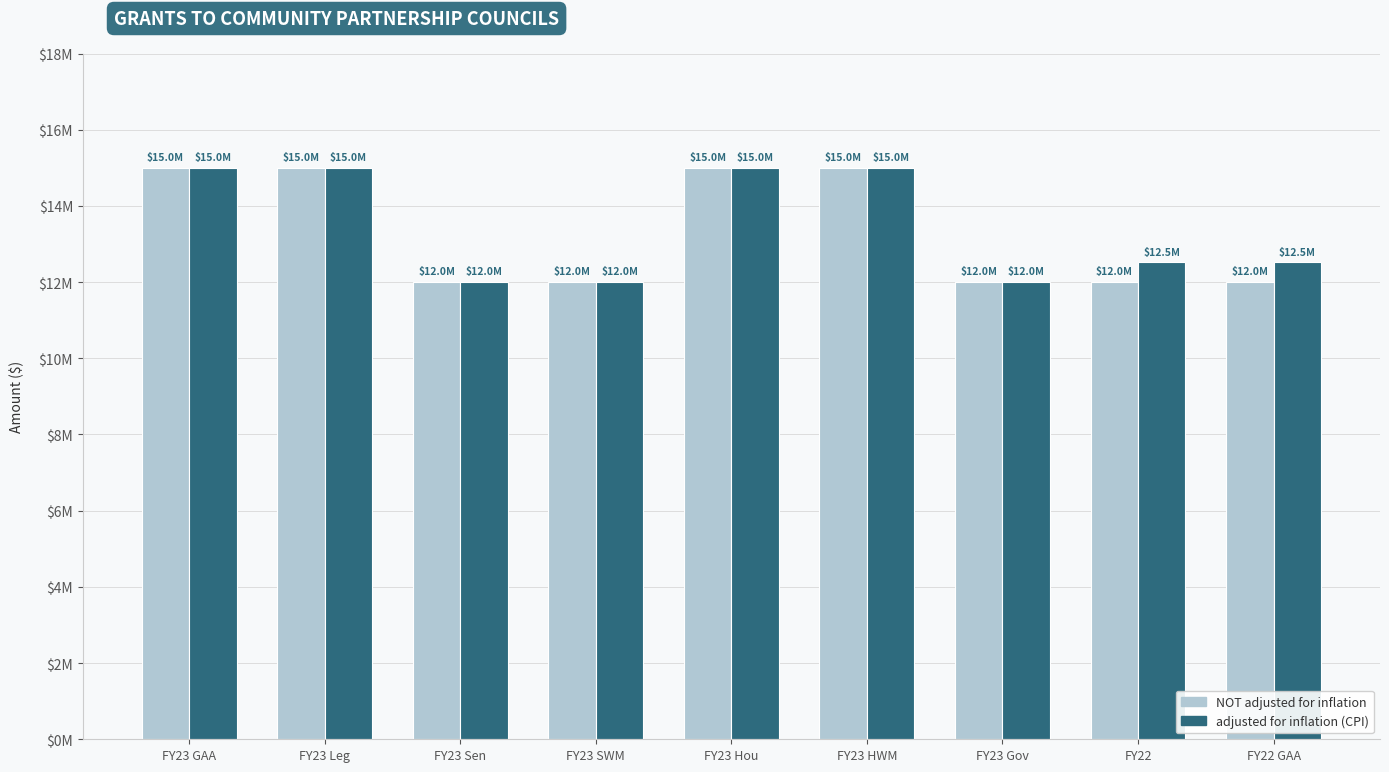

True or false: adjusted for inflation (CPI) has a value of 18589528 at FY23 SWM.

False